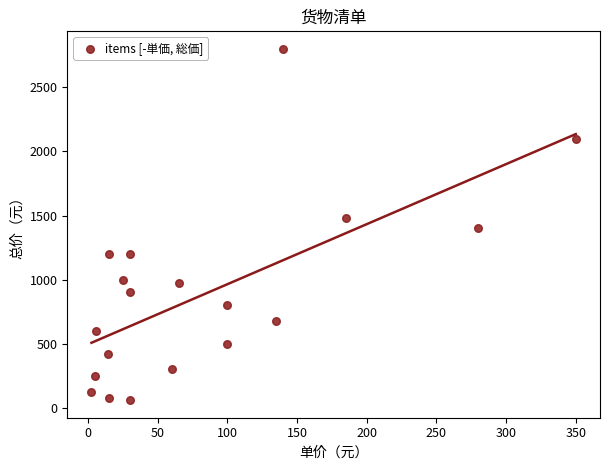

What is the range of Y values (max minus min)?

2740